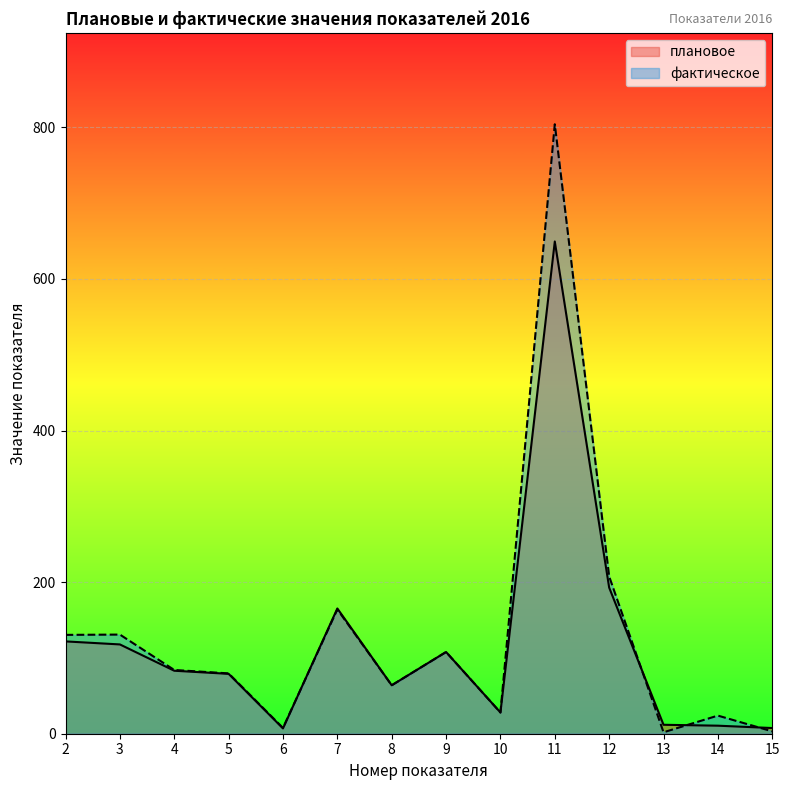

At 14, list the series in order from largest to smallest.

фактическое, плановое